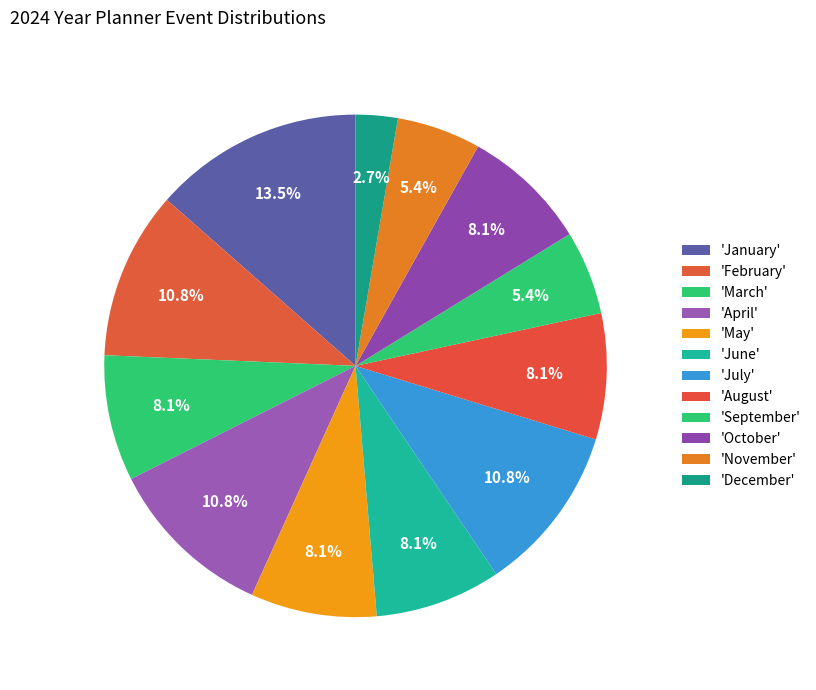

How many segments does this pie chart have?

12